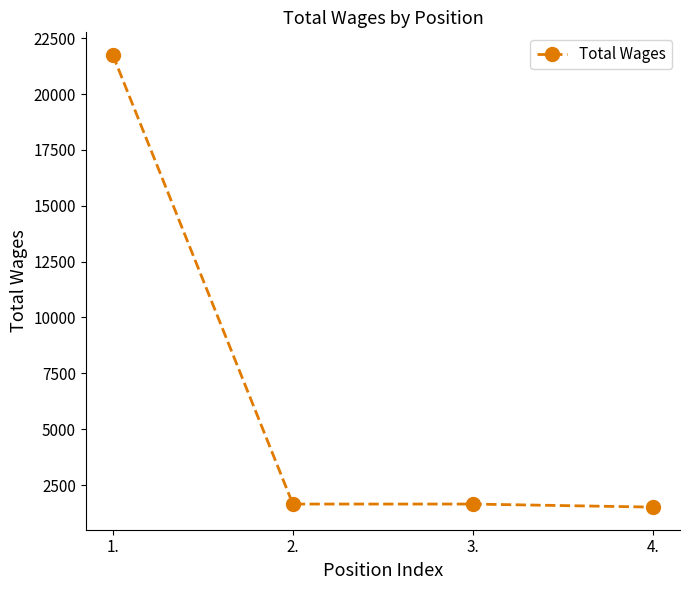

Read the value at 4..

1513